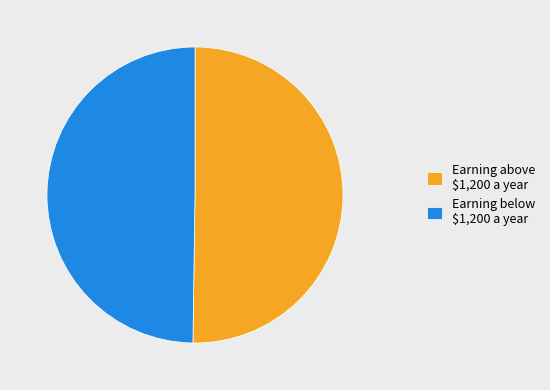

The Earning below $1,200 a year slice represents 50% of the pie. True or false?

True